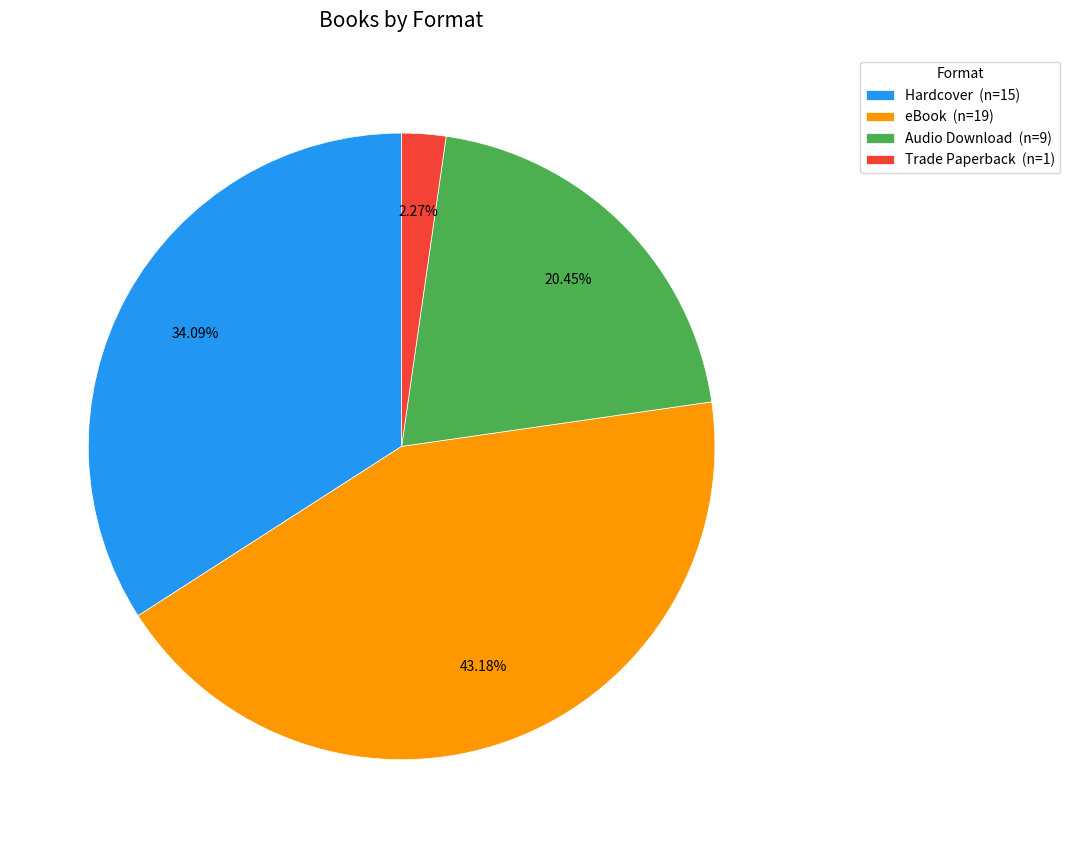

Which category has the biggest portion of the pie?

eBook